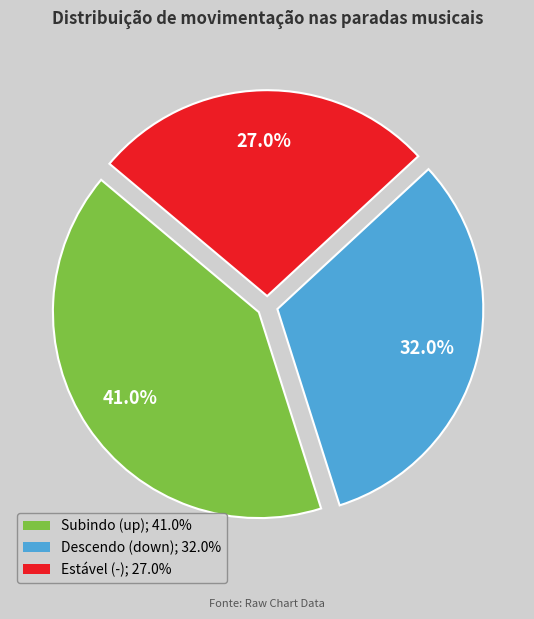

Is there any slice that represents more than half of the pie?

No